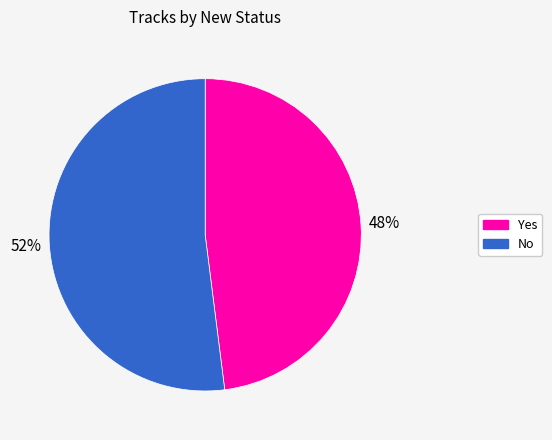

Rank the categories by value from highest to lowest.

No, Yes